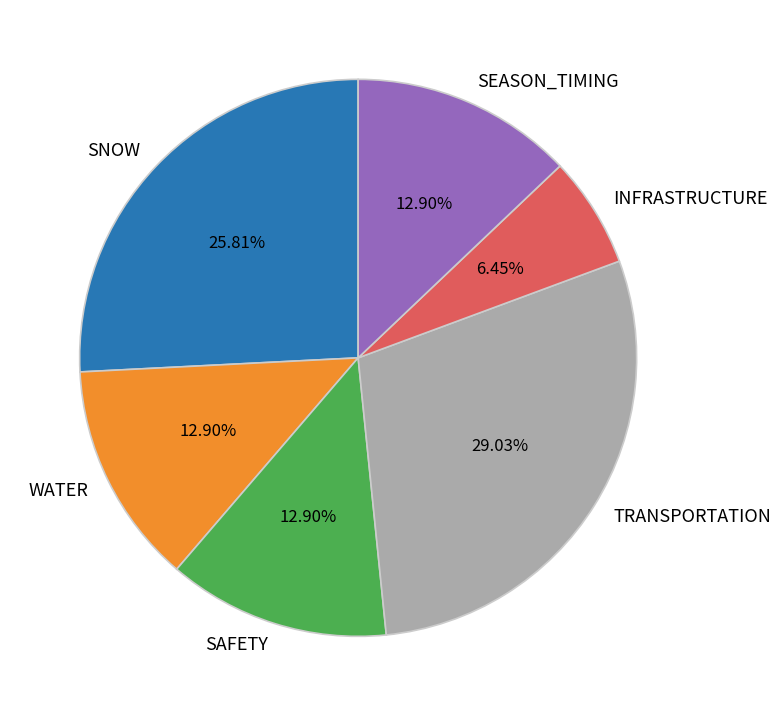

Approximately how many times larger is the value at TRANSPORTATION compared to SNOW?

1.1